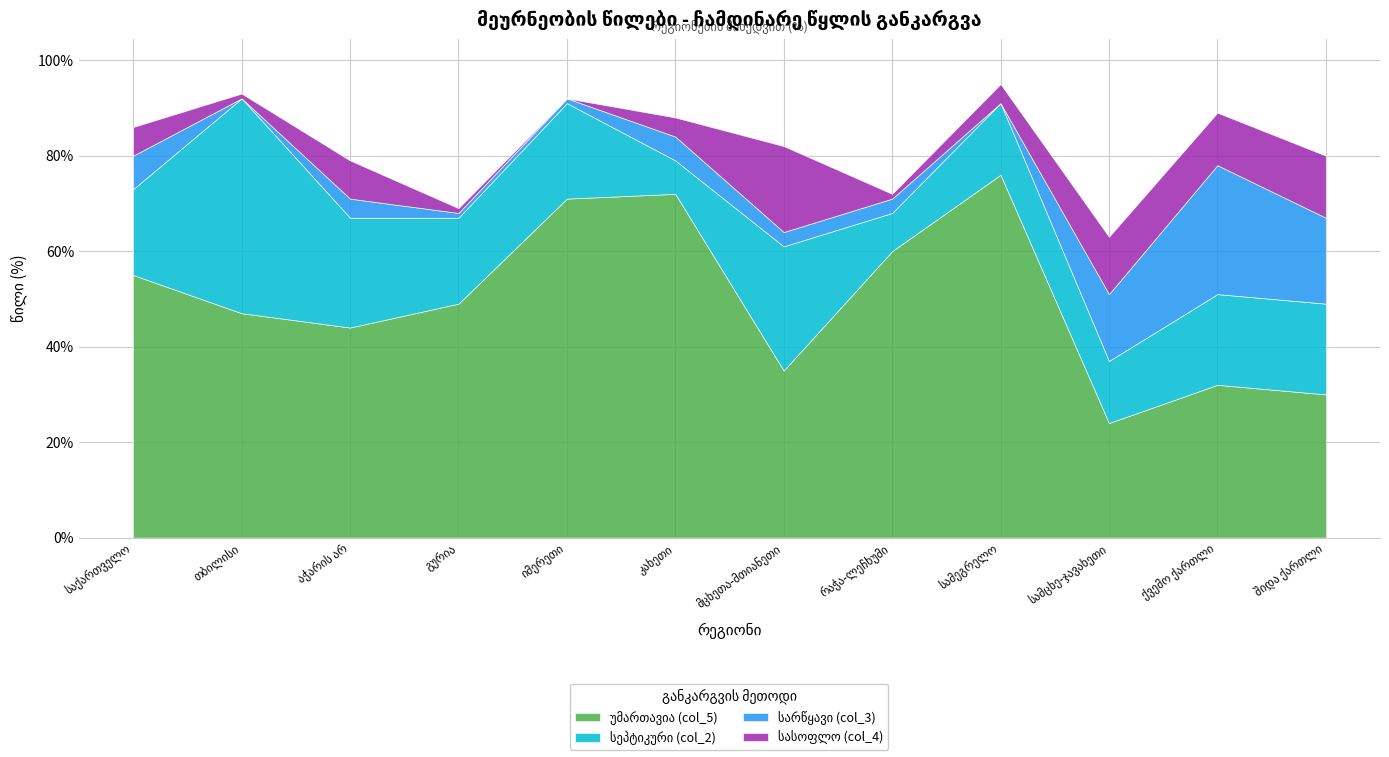

At which category does the chart reach its peak across all series?

სამეგრელო